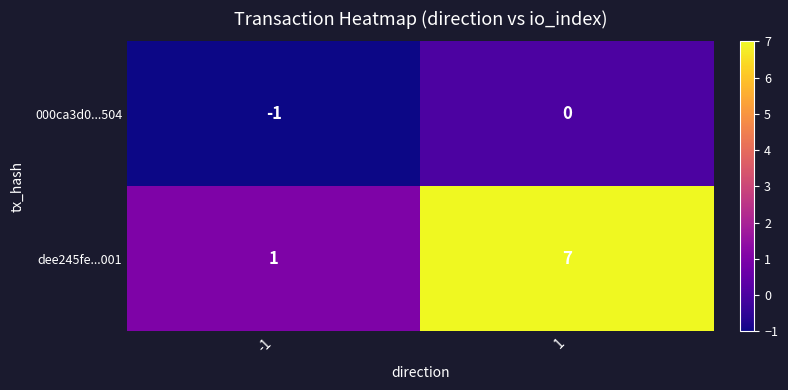

The 000ca3d0...504 series shows -1 at -1. True or false?

True